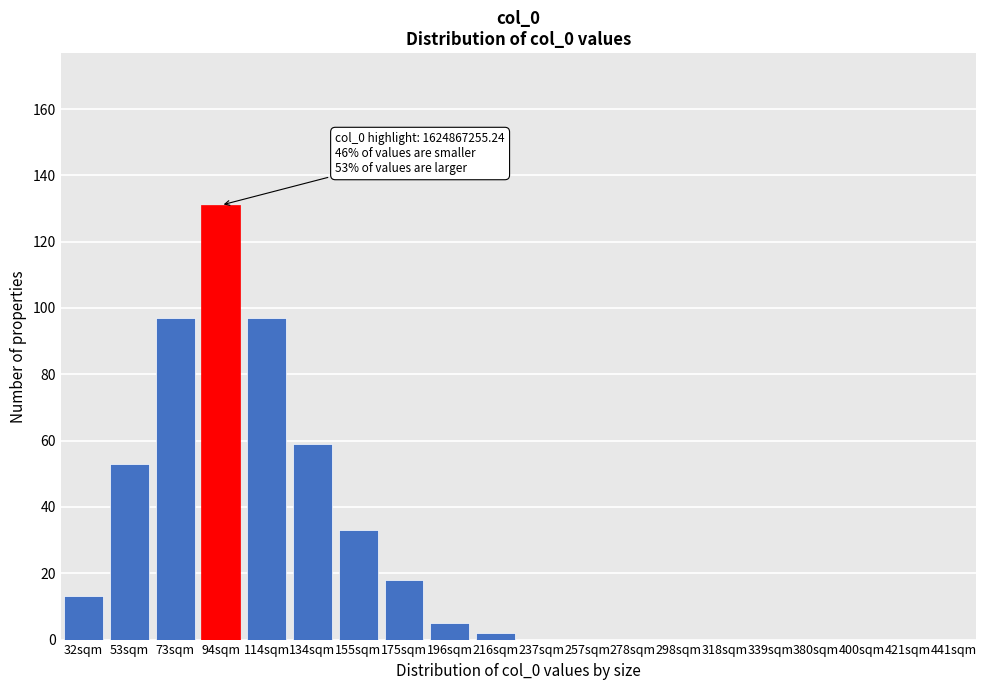

Reading right to left, transcribe all the data shown in this chart.

441sqm=0	421sqm=0	400sqm=0	380sqm=0	339sqm=0	318sqm=0	298sqm=0	278sqm=0	257sqm=0	237sqm=0	216sqm=2	196sqm=5	175sqm=18	155sqm=33	134sqm=59	114sqm=97	94sqm=131	73sqm=97	53sqm=53	32sqm=13